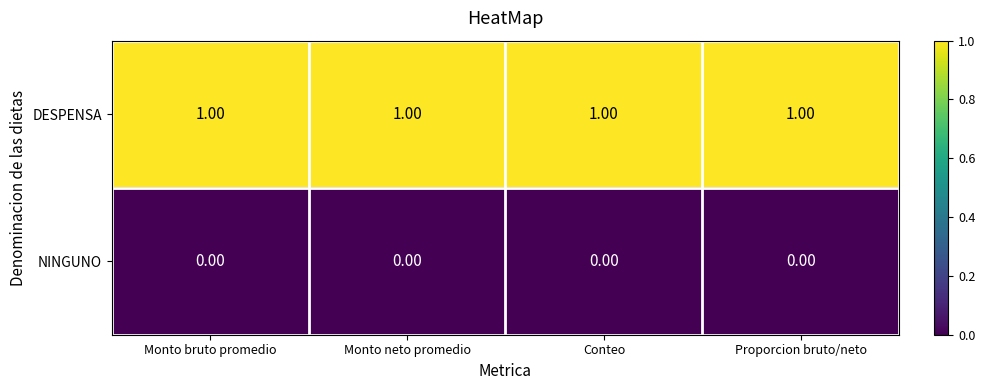

Which series has the largest total across all categories?

DESPENSA